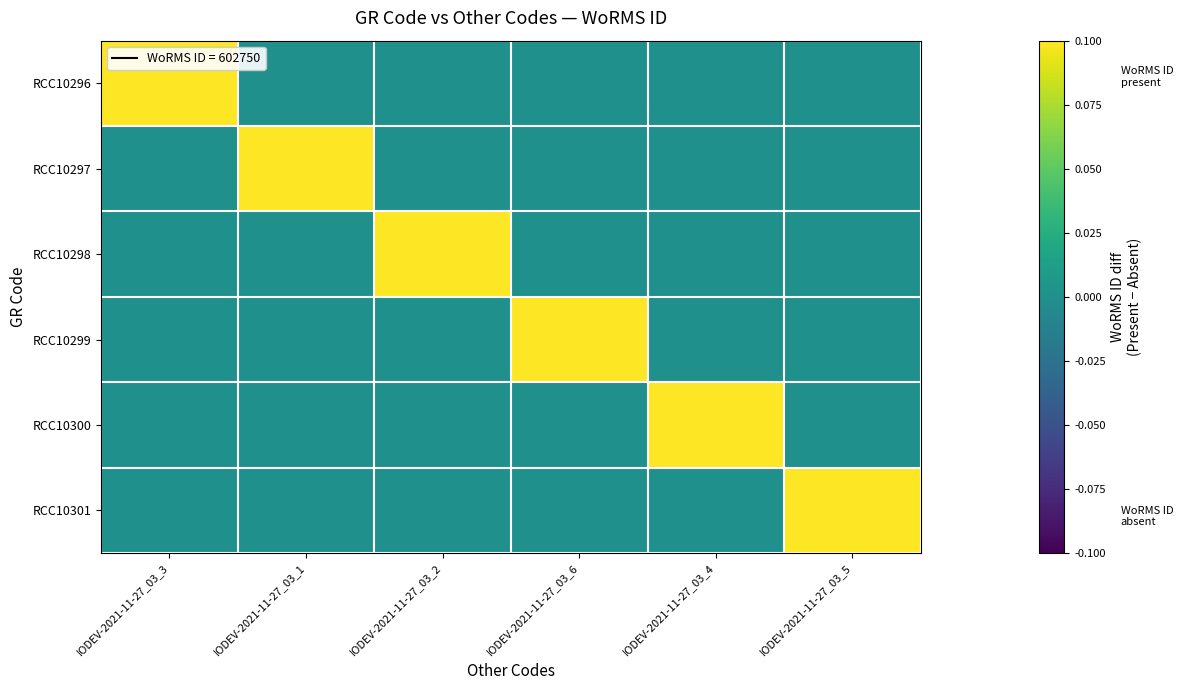

Which series has the largest total across all categories?

RCC10296